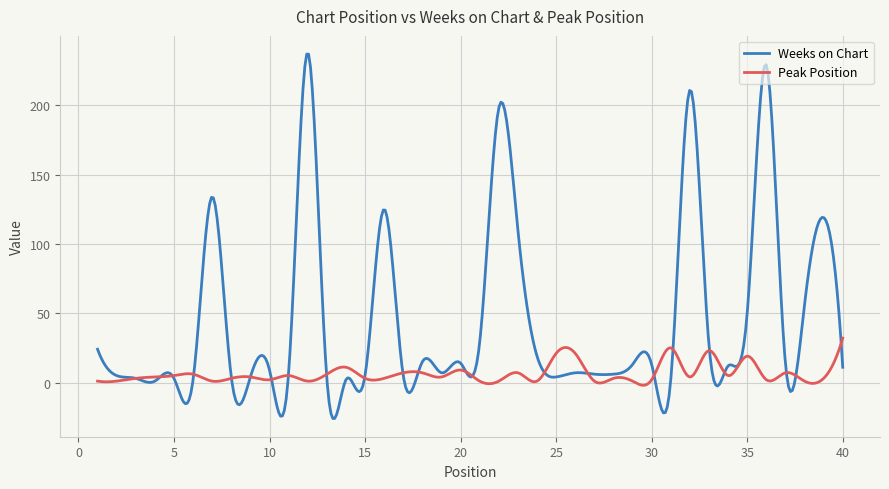

Does the chart display data point markers on the line(s)?

No